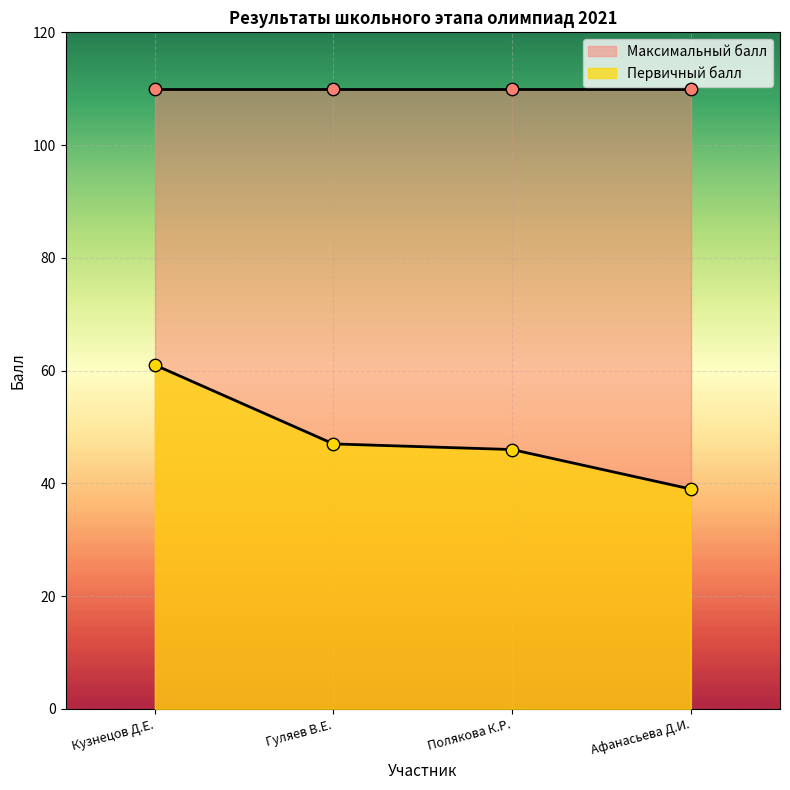

Approximately how many times larger is the value at Полякова К.Р. compared to Кузнецов Д.Е.?

0.8